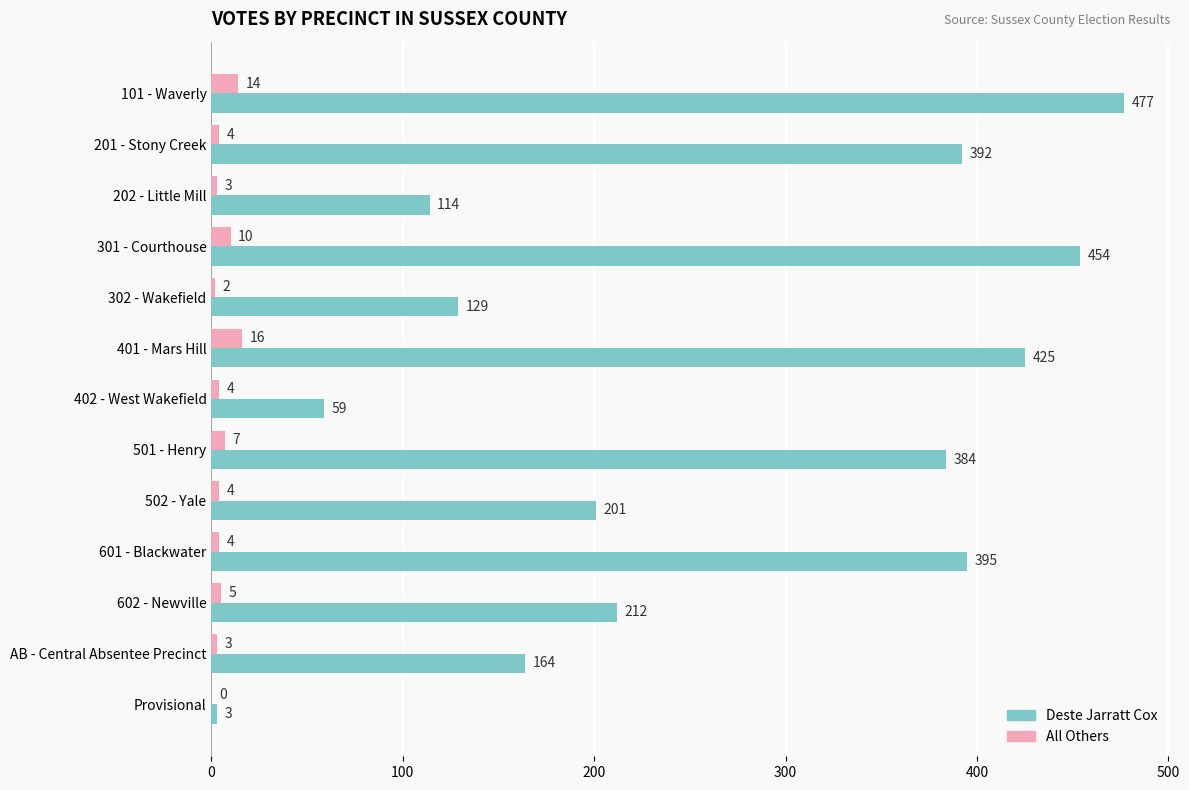

What are all the series names shown in the legend?

Deste Jarratt Cox, All Others